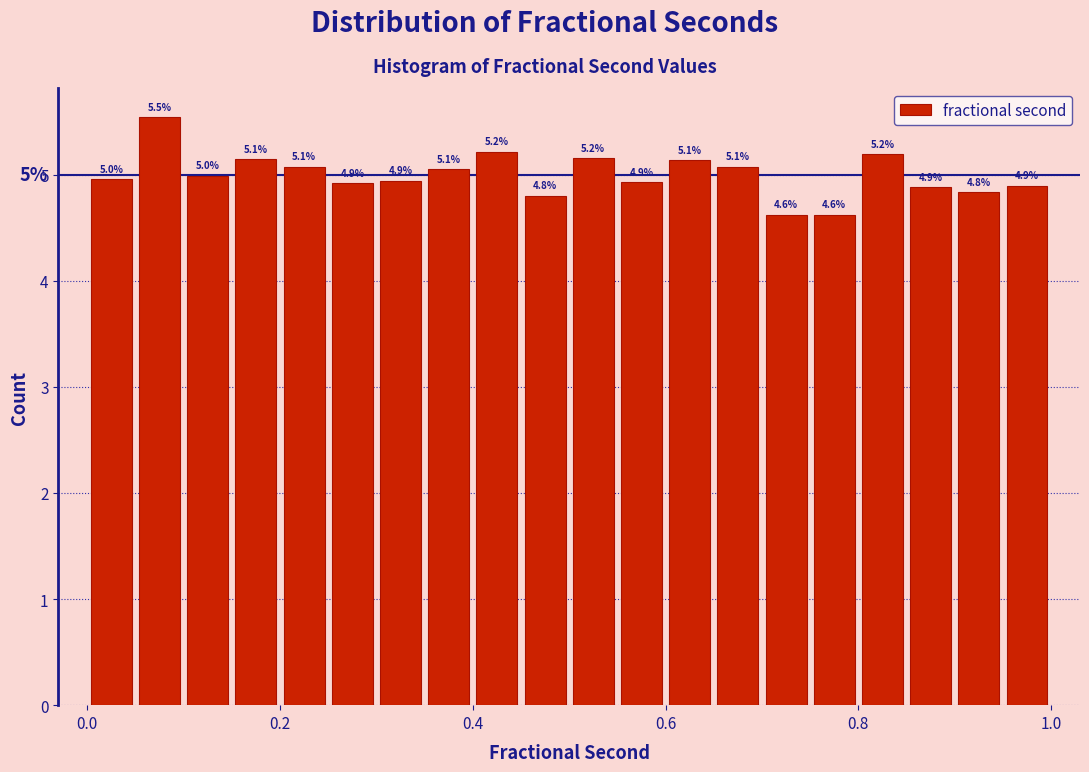

Read against the x-axis, roughly where is the centre of the tallest bar?

0.08